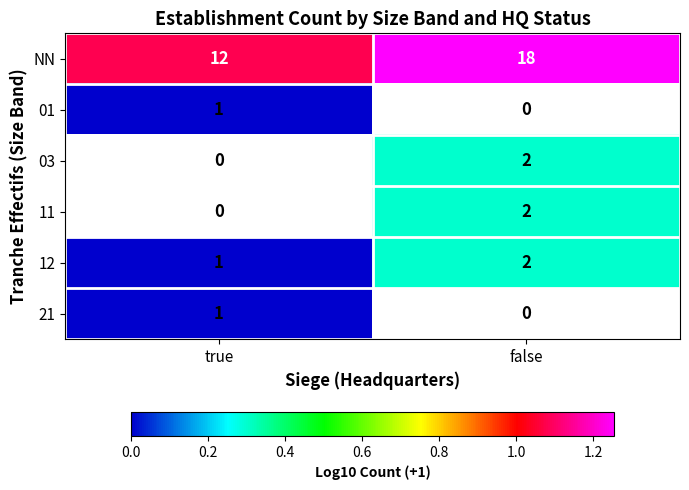

Rank the categories by NN value from lowest to highest.

true, false